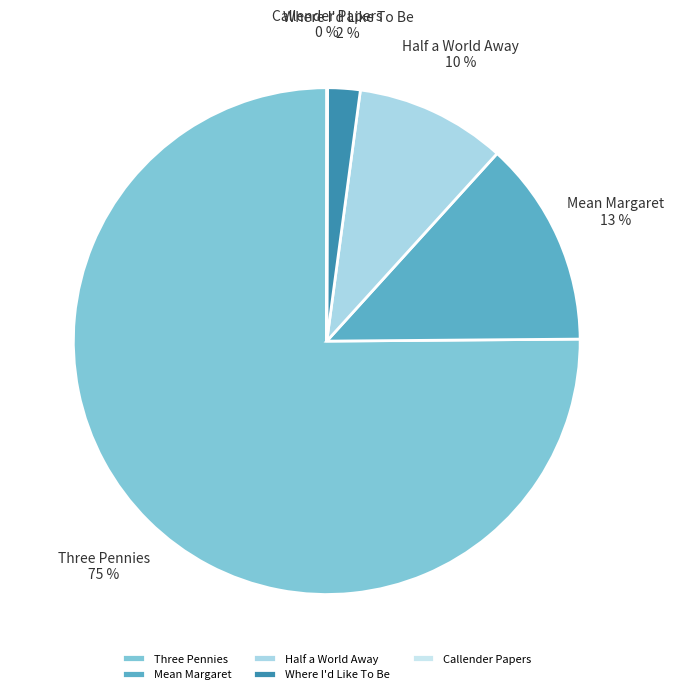

The Mean Margaret slice represents 27% of the pie. True or false?

False